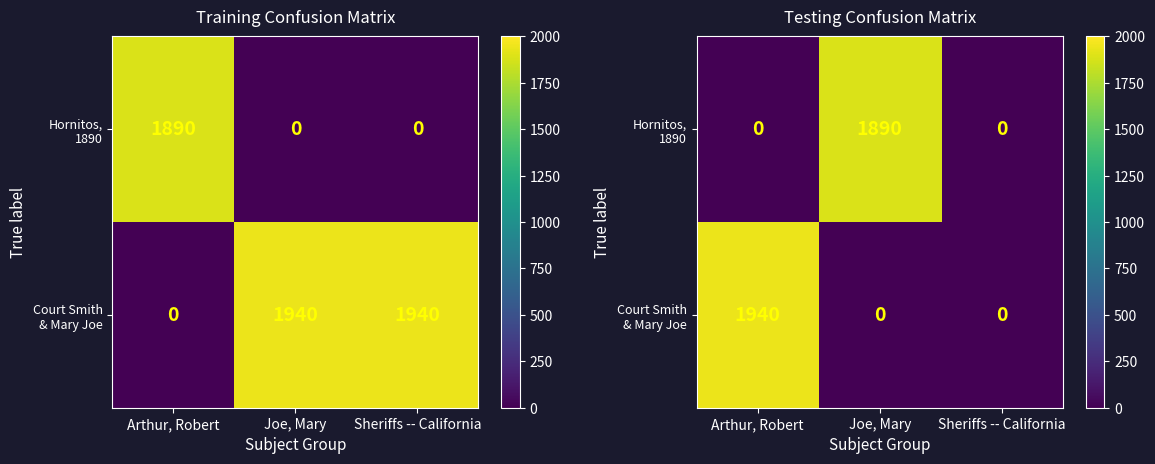

Which series changed the most between Arthur, Robert and Sheriffs -- California?

Court Smith & Mary Joe